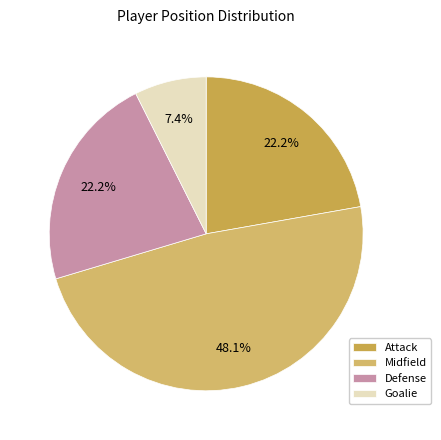

To the nearest percent, what is the difference between the largest and smallest slice percentages?

41%